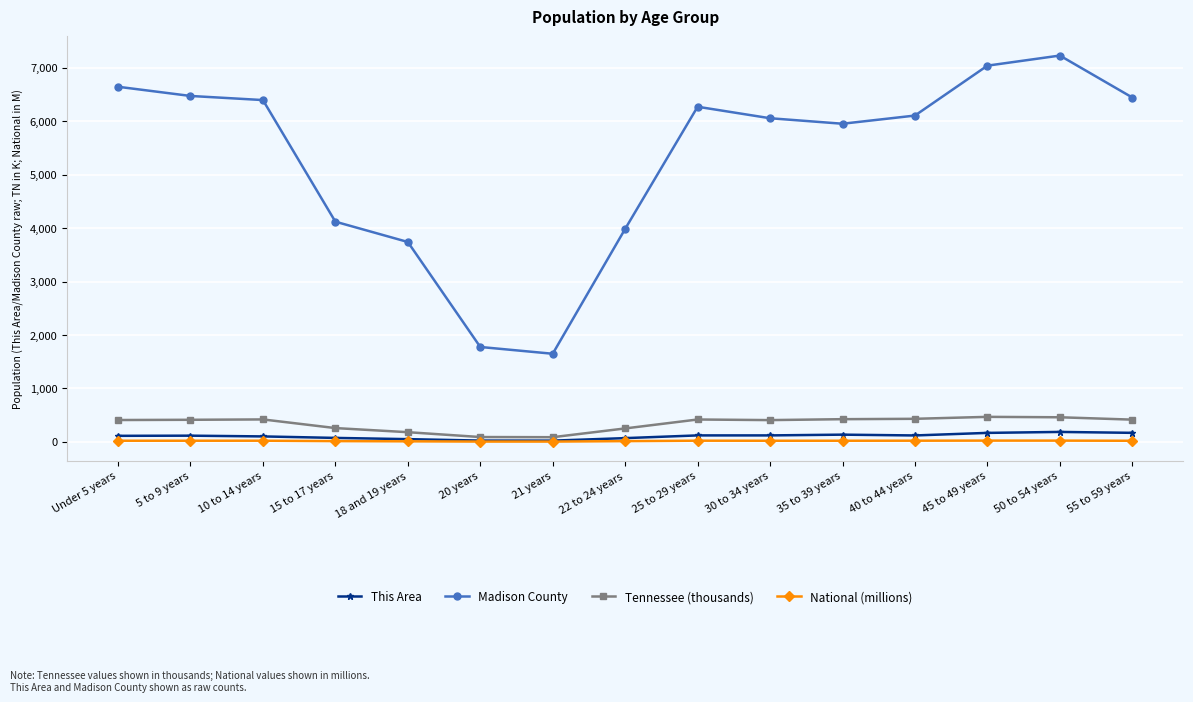

Is it true that This Area equals 120.0 at 25 to 29 years?

True